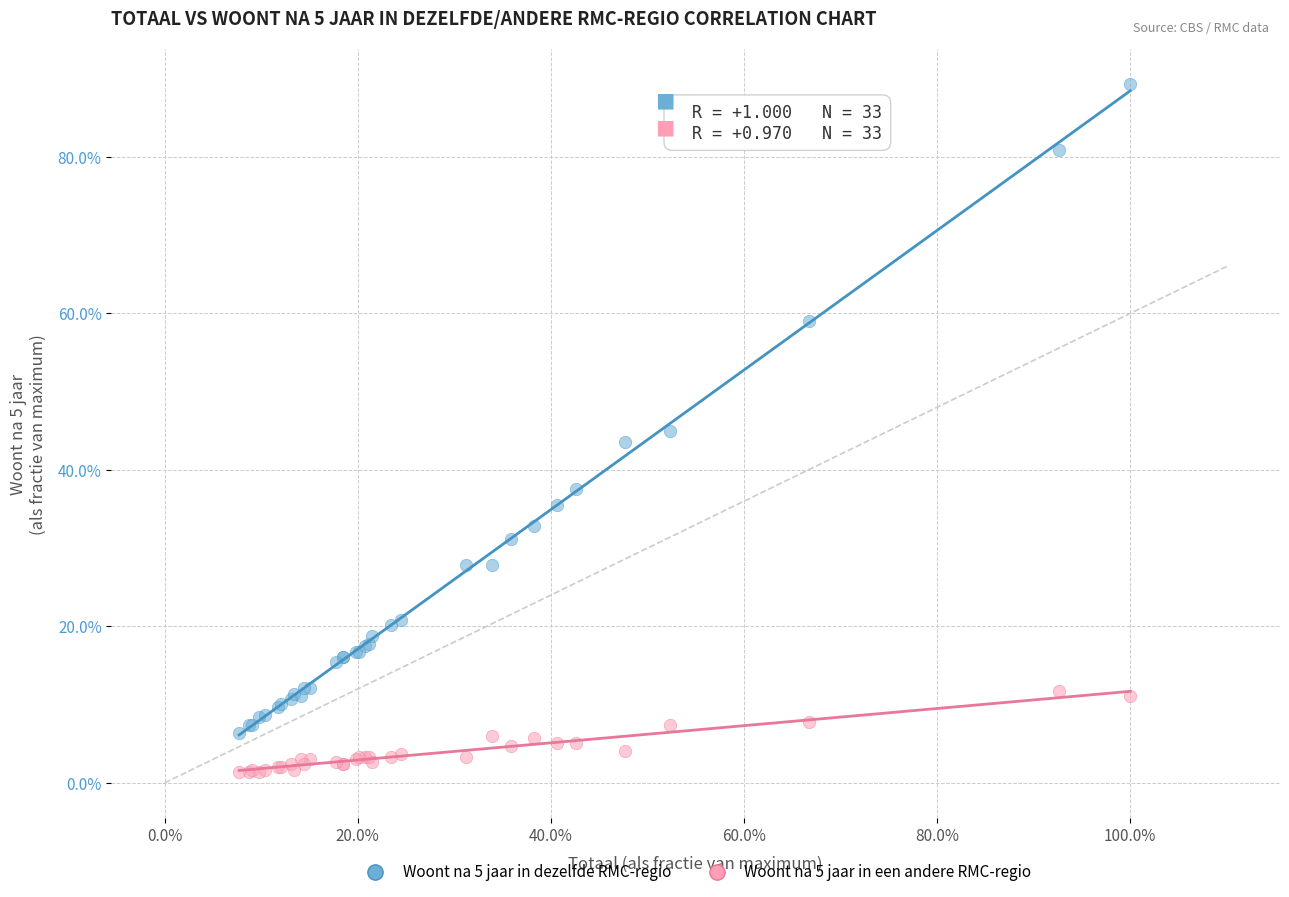

Which series reaches the maximum Y coordinate?

Woont na 5 jaar in dezelfde RMC-regio